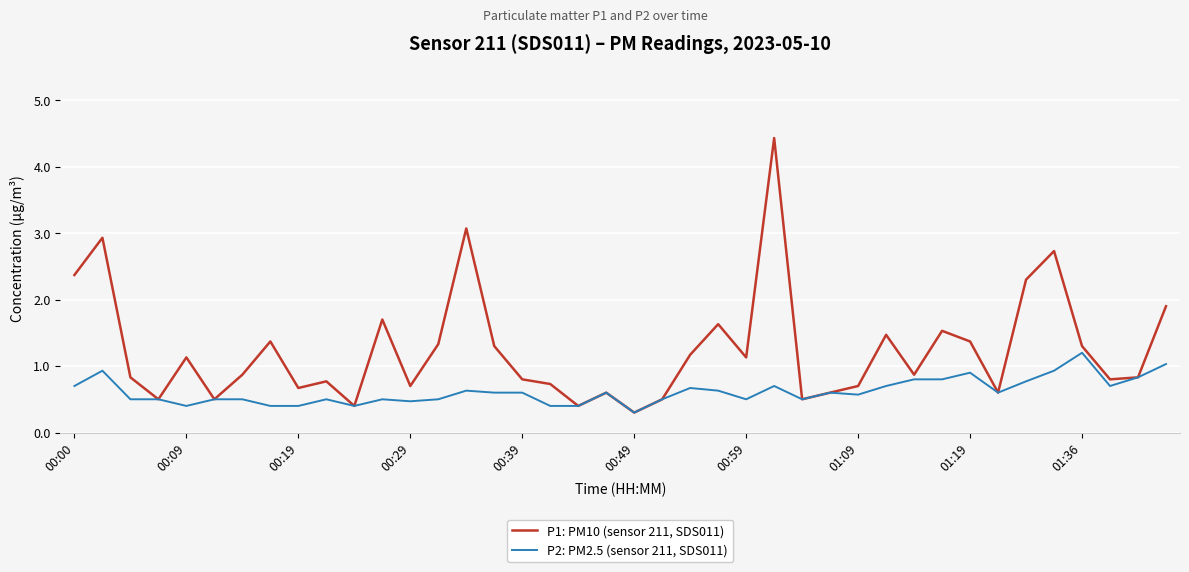

Which series has the largest total across all categories?

P1: PM10 (sensor 211, SDS011)